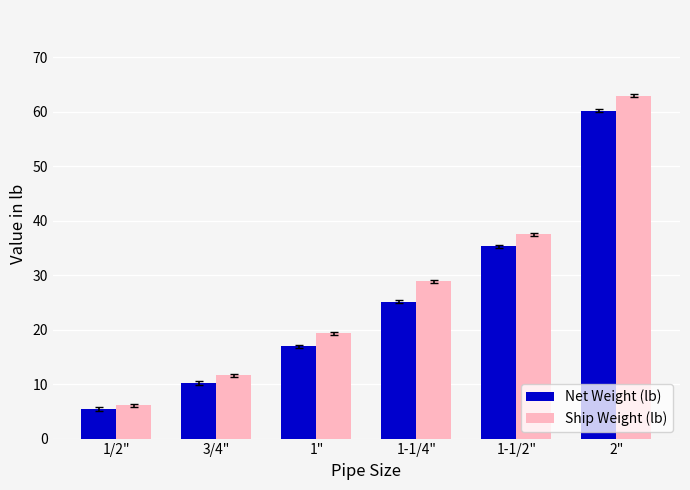

How many categories are shown in the chart?

6